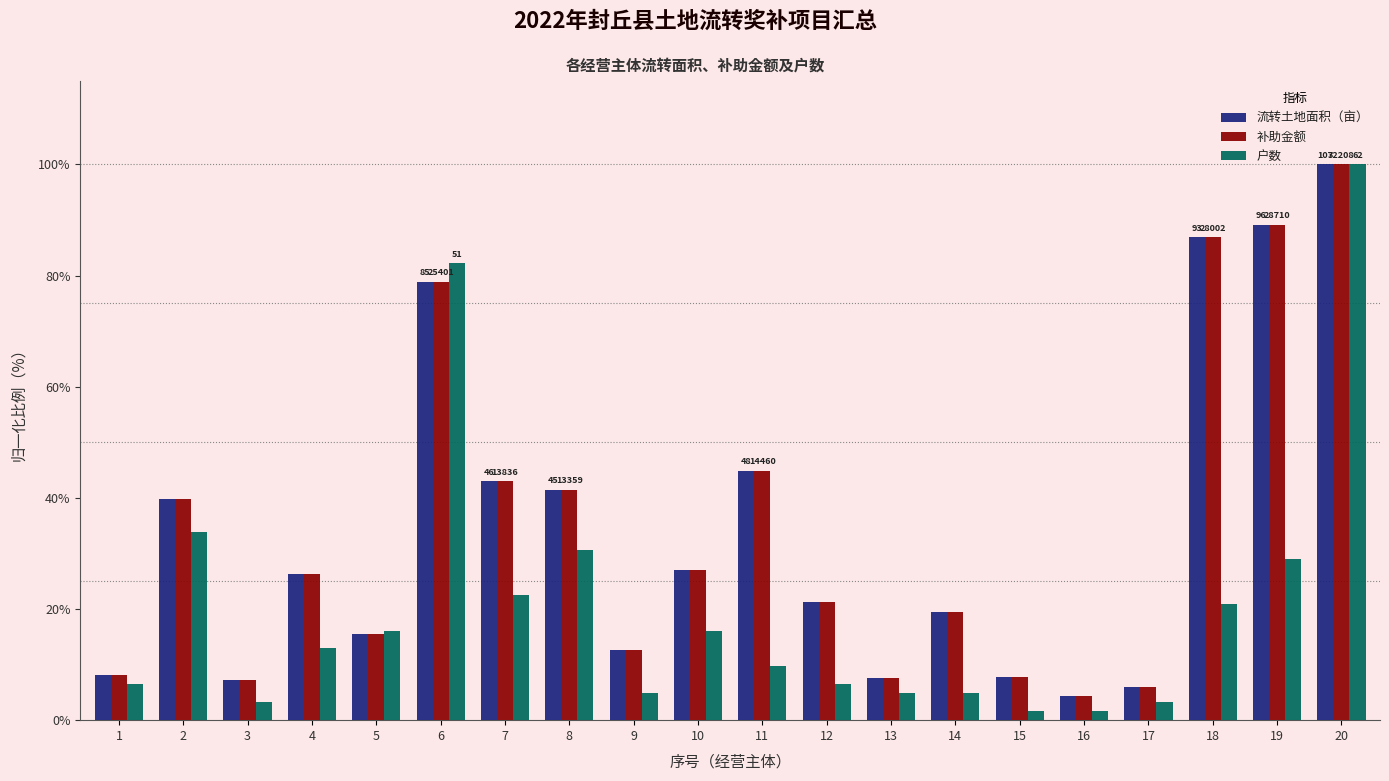

How many distinct data groups are displayed?

3